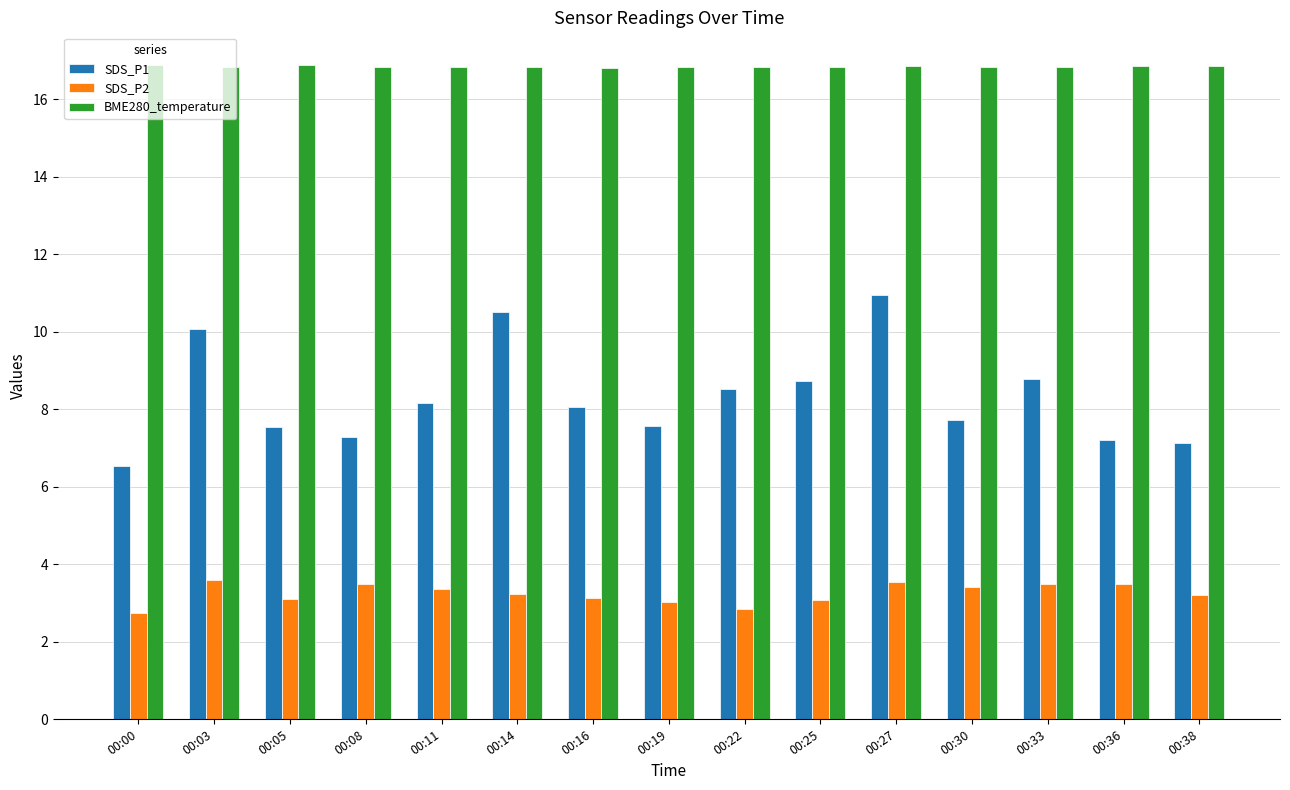

What is the minimum value shown in the chart?

2.8